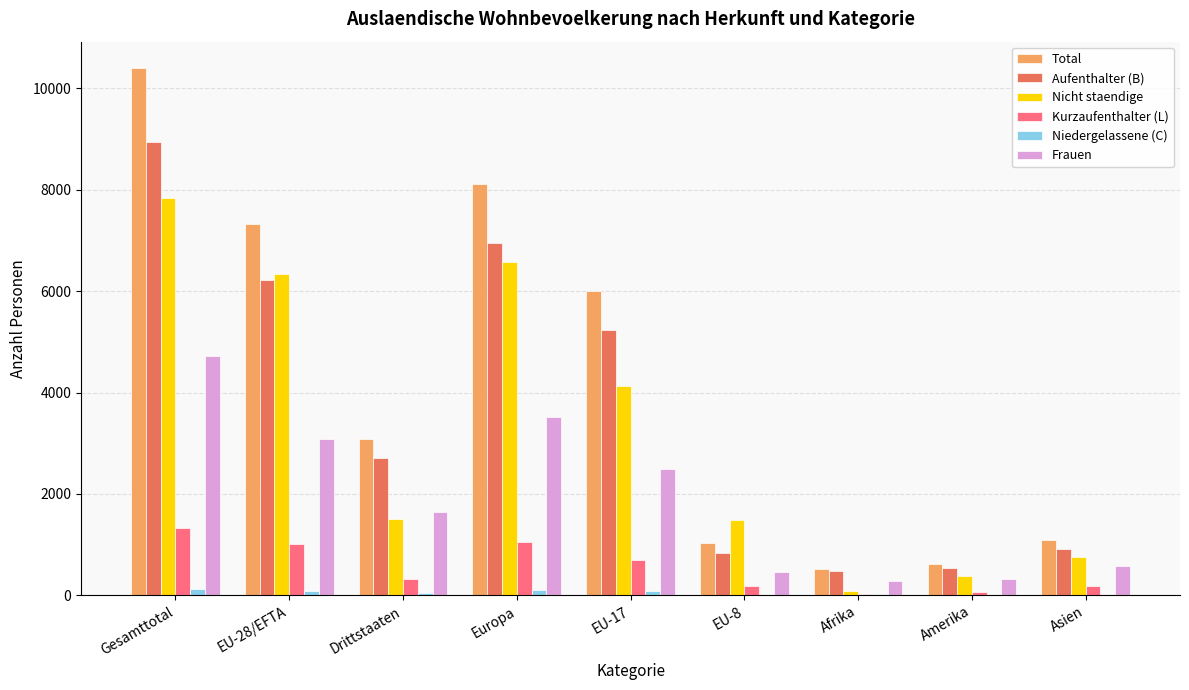

What is the sum of the Aufenthalter (B) values at Europa and EU-17?

12189